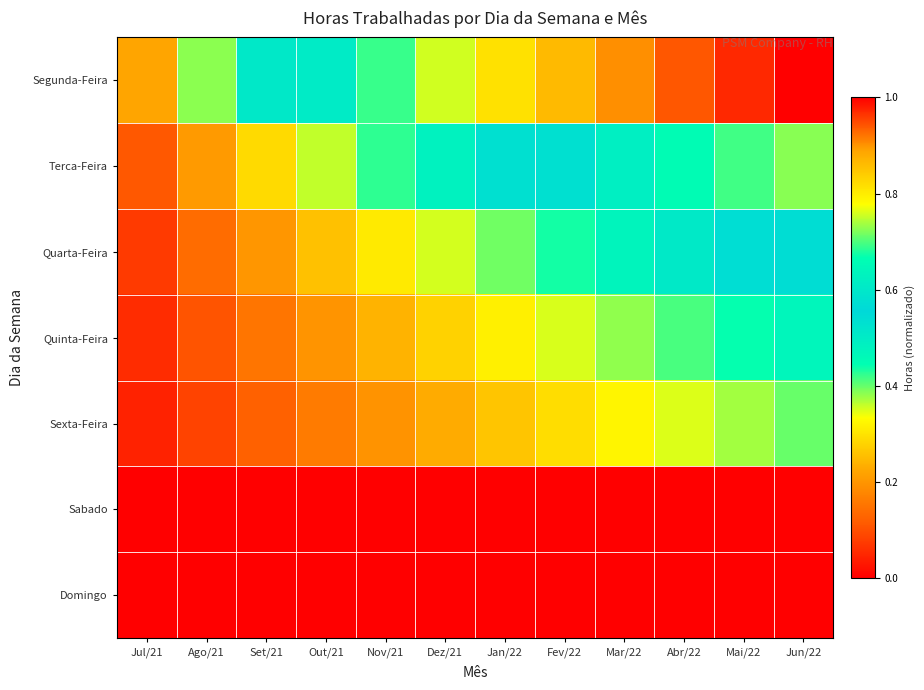

Which series has the widest spread of values?

Segunda-Feira